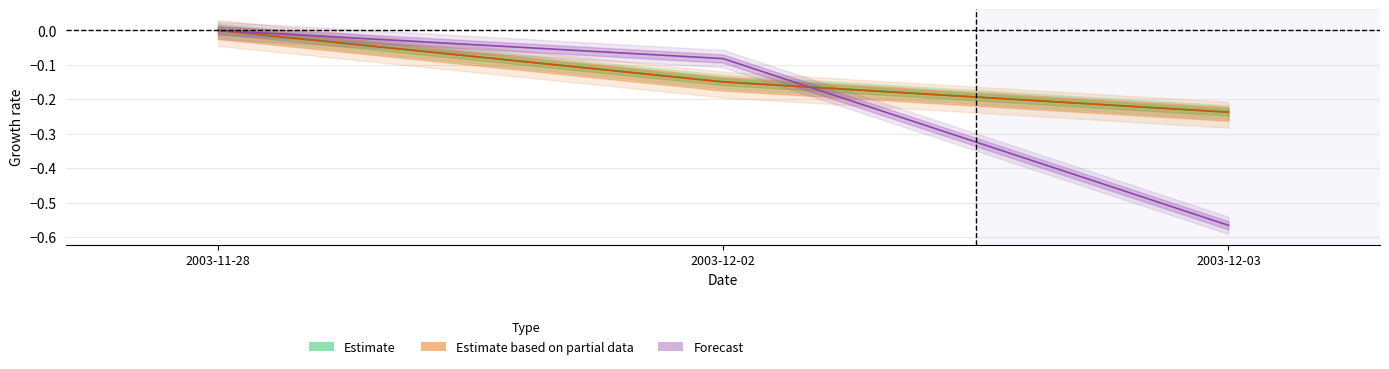

What is the label of the 1st point from the left?

2003-11-28